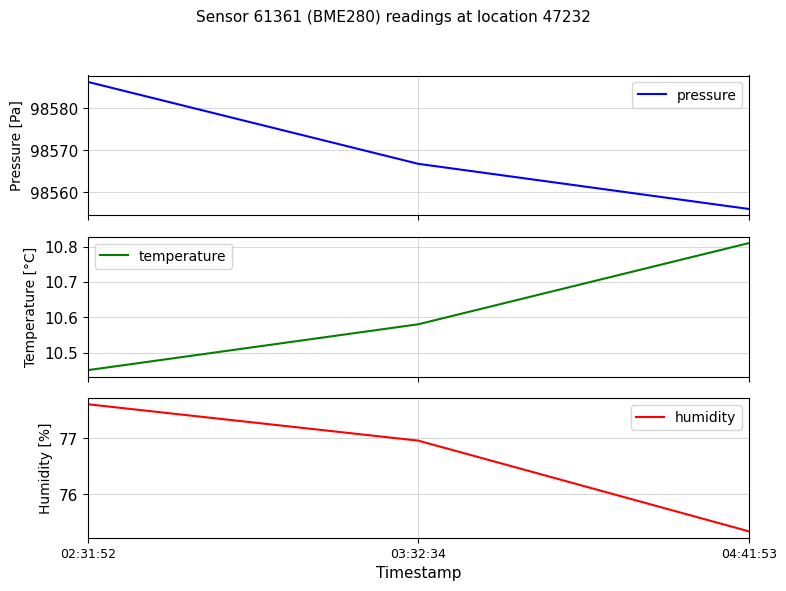

At which category is the sum across all series the highest?

02:31:52